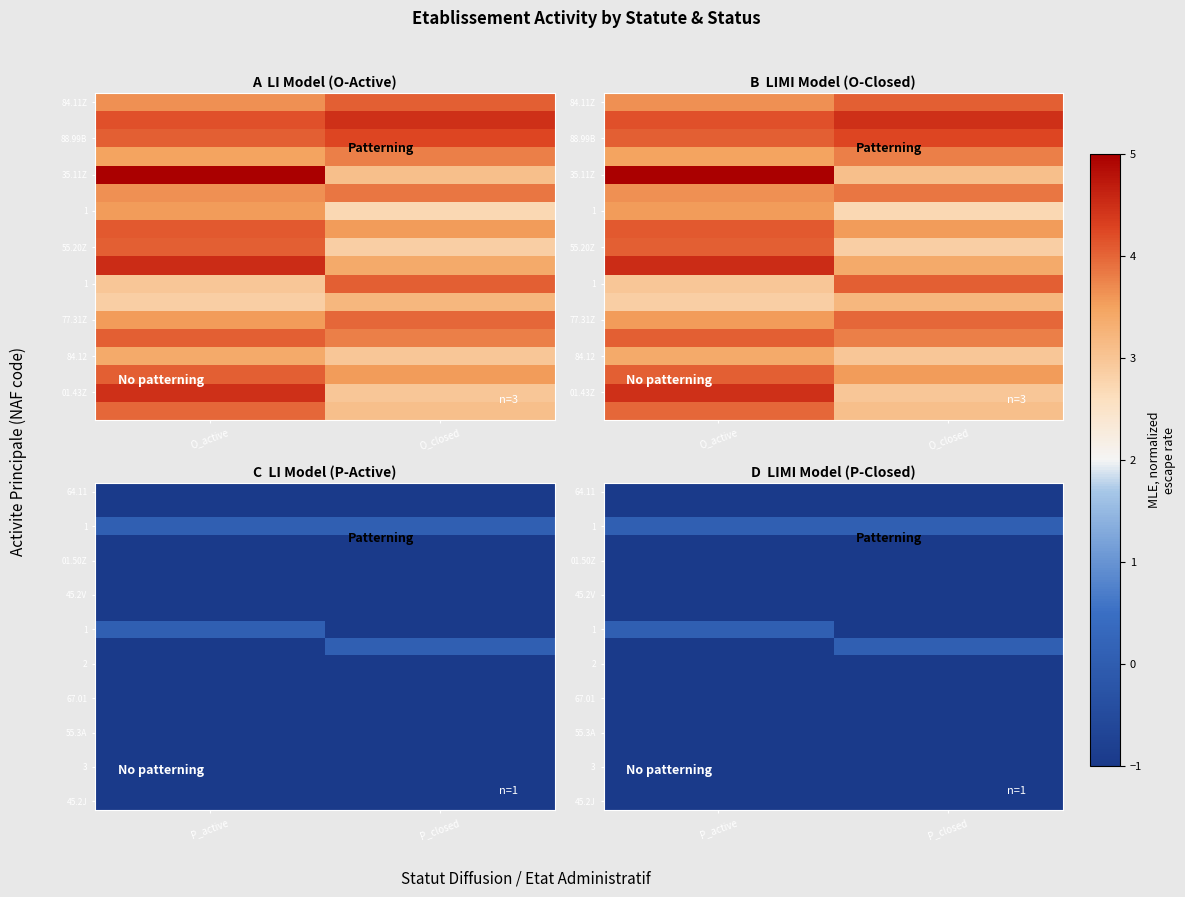

Which has a higher value, P_active or P_closed?

P_active